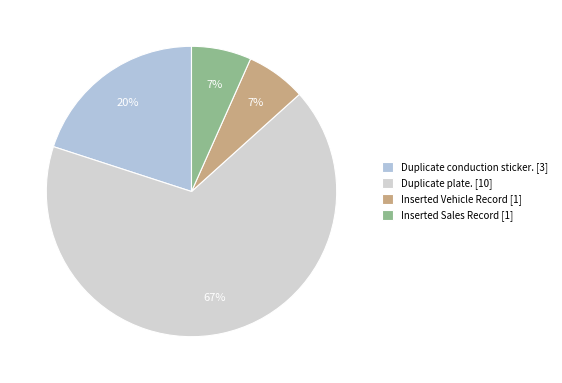

Does Inserted Sales Record account for over 50% of the chart?

No